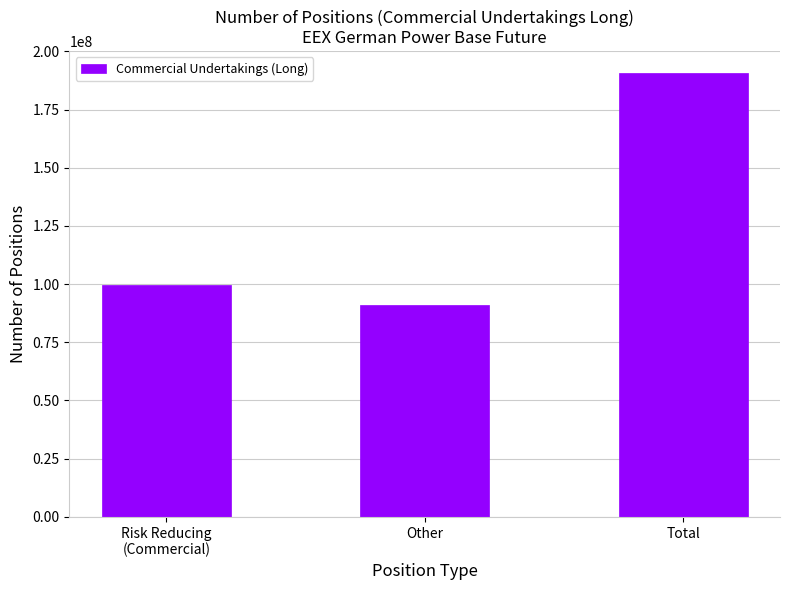

Between Risk Reducing
(Commercial) and Other, which is larger?

Risk Reducing
(Commercial)